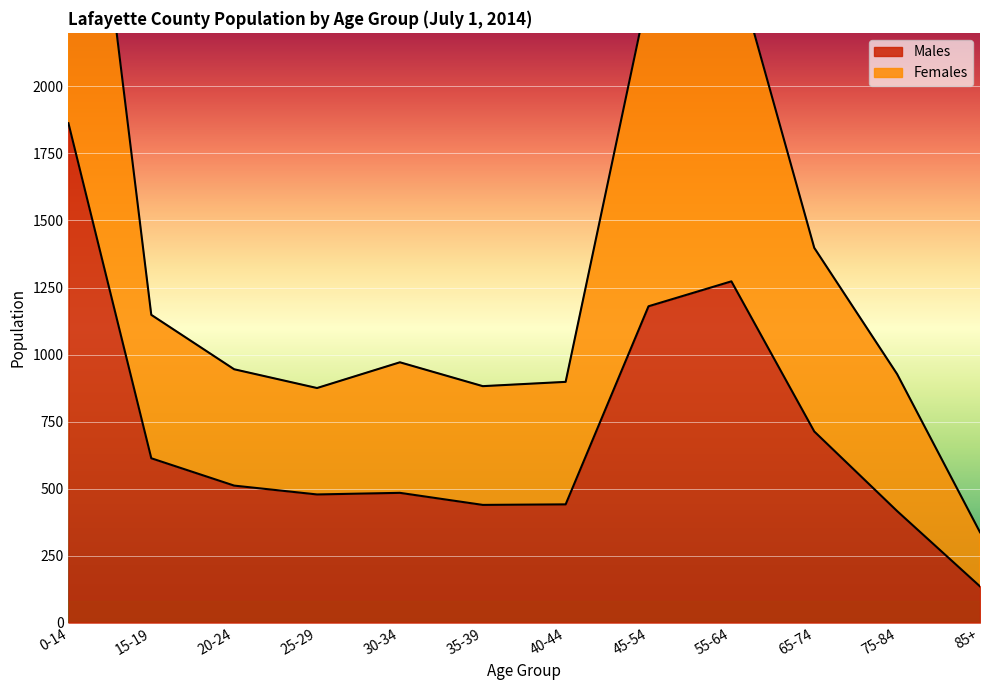

Which category has the highest value in the Males series?

0-14